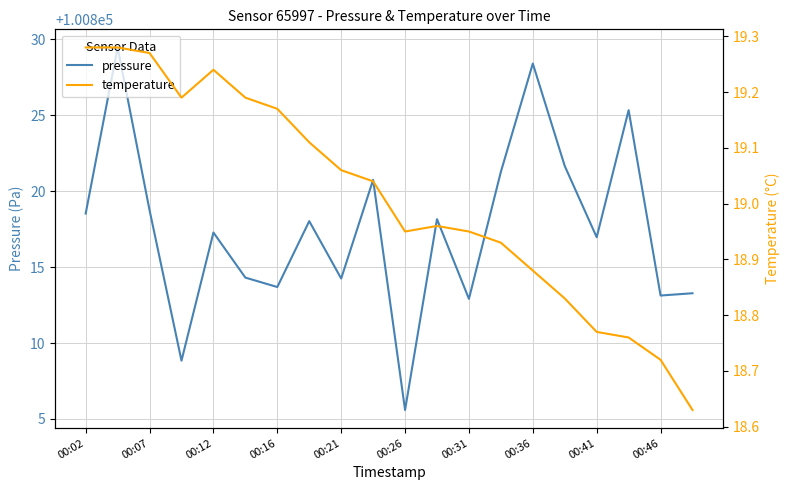

The pressure series shows 100817.3 at 00:12. True or false?

True